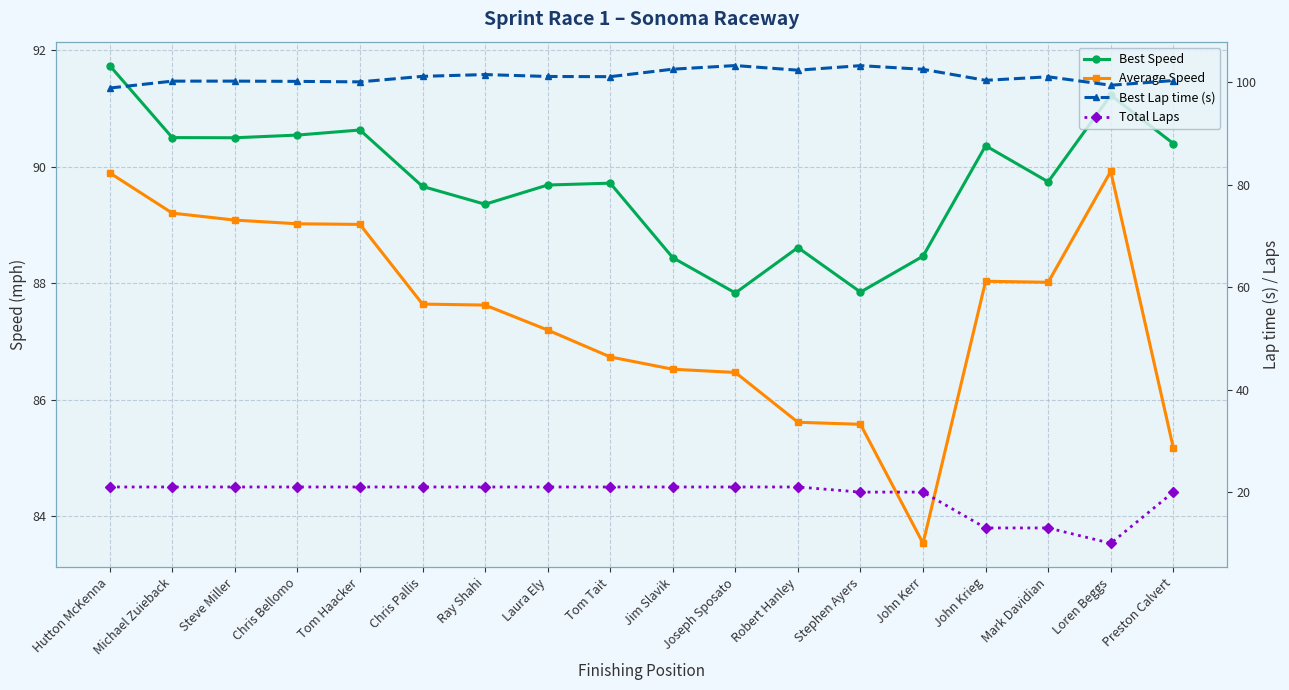

What is the maximum value for Total Laps?

21.0